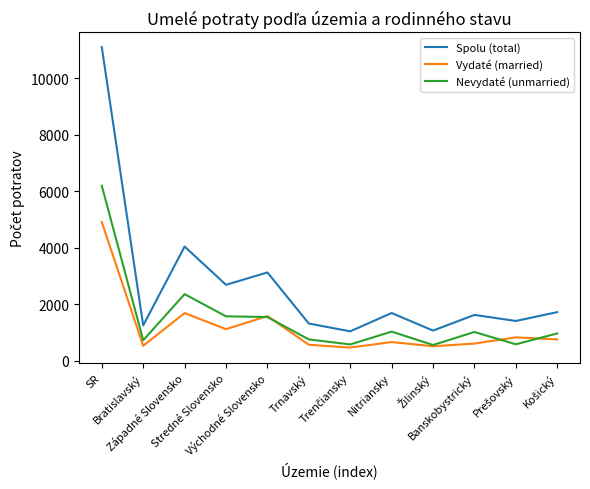

Rank the series by their maximum value, from highest to lowest.

Spolu (total), Nevydaté (unmarried), Vydaté (married)